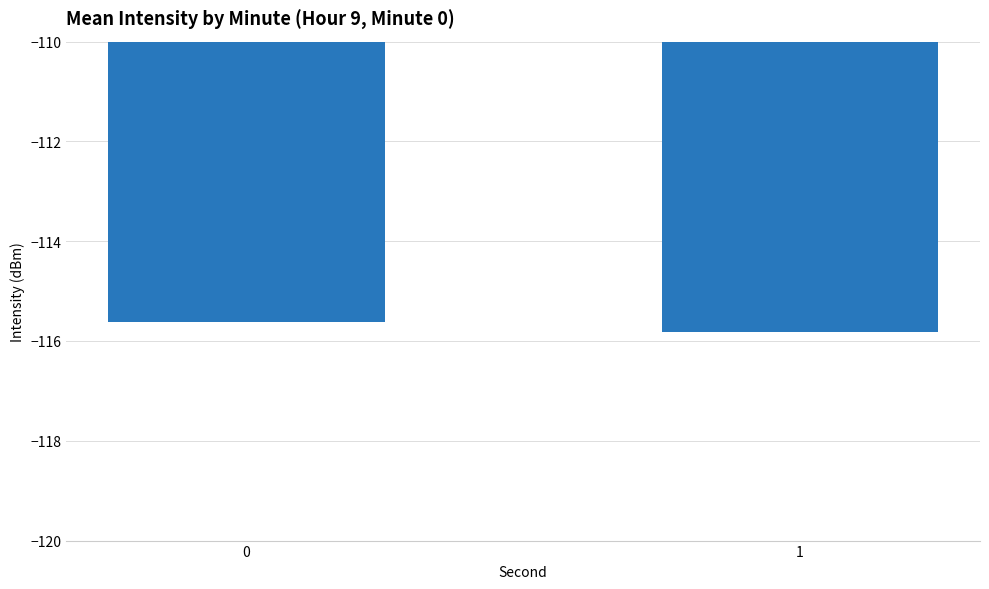

Rank the categories by value from highest to lowest.

0, 1